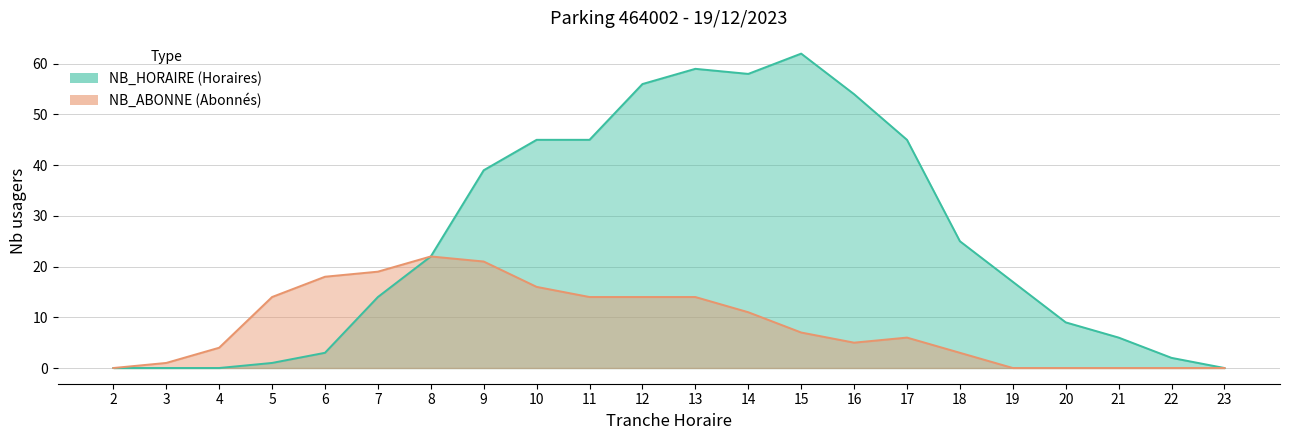

The NB_ABONNE series shows 14 at 11. True or false?

True